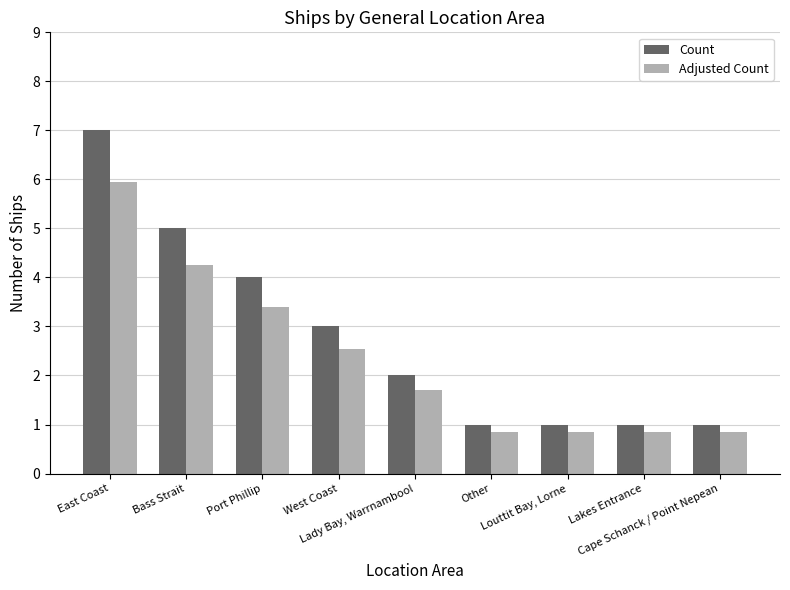

List the series in order of their peak value, lowest first.

Adjusted Count, Count